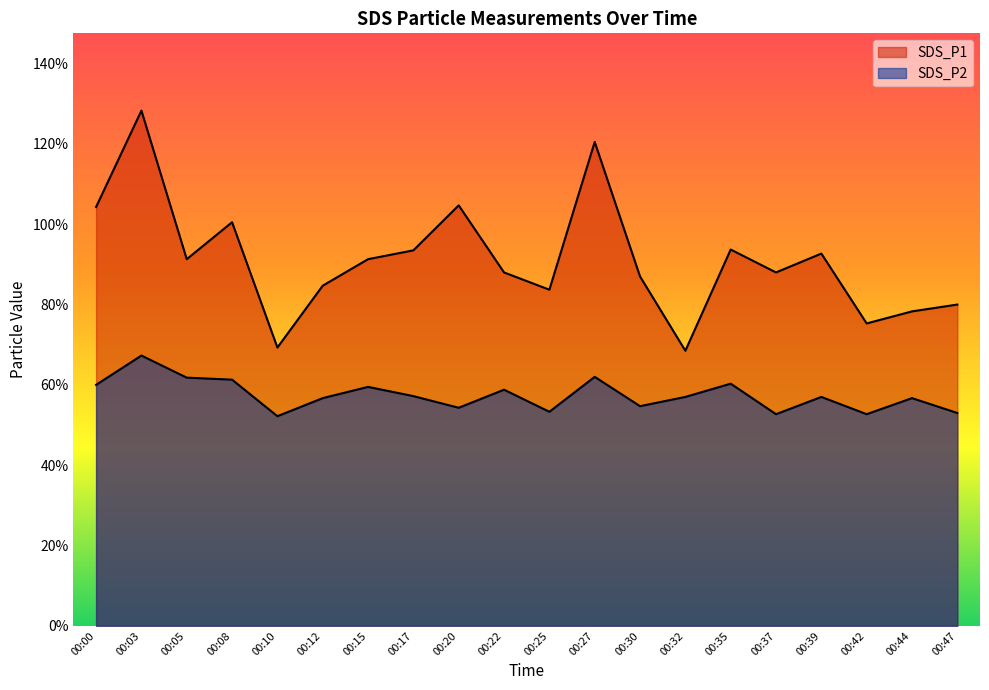

Rank the series by their maximum value, from lowest to highest.

SDS_P2, SDS_P1